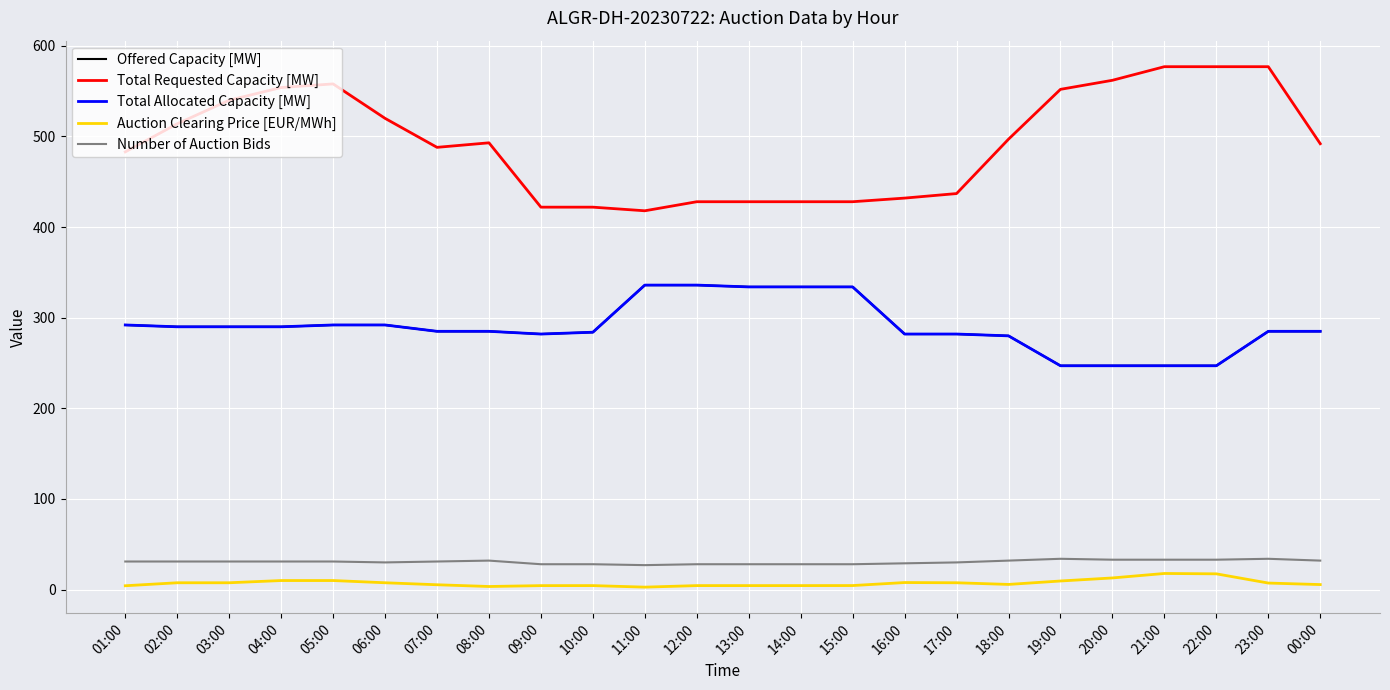

Reading left to right, extract all data points from this chart.

Offered Capacity [MW]: 01:00=292.0	02:00=290.0	03:00=290.0	04:00=290.0	05:00=292.0	06:00=292.0	07:00=285.0	08:00=285.0	09:00=282.0	10:00=284.0	11:00=336.0	12:00=336.0	13:00=334.0	14:00=334.0	15:00=334.0	16:00=282.0	17:00=282.0	18:00=280.0	19:00=247.0	20:00=247.0	21:00=247.0	22:00=247.0	23:00=285.0	00:00=285.0
Total Requested Capacity [MW]: 01:00=483.0	02:00=514.0	03:00=540.0	04:00=554.0	05:00=558.0	06:00=520.0	07:00=488.0	08:00=493.0	09:00=422.0	10:00=422.0	11:00=418.0	12:00=428.0	13:00=428.0	14:00=428.0	15:00=428.0	16:00=432.0	17:00=437.0	18:00=497.0	19:00=552.0	20:00=562.0	21:00=577.0	22:00=577.0	23:00=577.0	00:00=492.0
Total Allocated Capacity [MW]: 01:00=292.0	02:00=290.0	03:00=290.0	04:00=290.0	05:00=292.0	06:00=292.0	07:00=285.0	08:00=285.0	09:00=282.0	10:00=284.0	11:00=336.0	12:00=336.0	13:00=334.0	14:00=334.0	15:00=334.0	16:00=282.0	17:00=282.0	18:00=280.0	19:00=247.0	20:00=247.0	21:00=247.0	22:00=247.0	23:00=285.0	00:00=285.0
Auction Clearing Price [EUR/MWh]: 01:00=4.2	02:00=7.5	03:00=7.5	04:00=10.0	05:00=10.0	06:00=7.5	07:00=5.3	08:00=3.4	09:00=4.4	10:00=4.4	11:00=2.7	12:00=4.4	13:00=4.4	14:00=4.4	15:00=4.5	16:00=7.8	17:00=7.5	18:00=5.7	19:00=9.5	20:00=12.9	21:00=17.8	22:00=17.4	23:00=7.2	00:00=5.5
Number of Auction Bids: 01:00=31.0	02:00=31.0	03:00=31.0	04:00=31.0	05:00=31.0	06:00=30.0	07:00=31.0	08:00=32.0	09:00=28.0	10:00=28.0	11:00=27.0	12:00=28.0	13:00=28.0	14:00=28.0	15:00=28.0	16:00=29.0	17:00=30.0	18:00=32.0	19:00=34.0	20:00=33.0	21:00=33.0	22:00=33.0	23:00=34.0	00:00=32.0